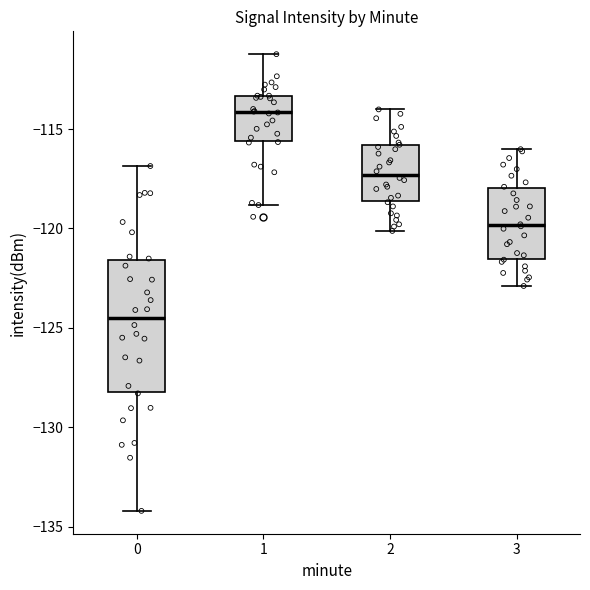

Where is the upper edge of the box at x = 3 on the y-axis? The values are not printed on the chart, so give them approximately, as read against the axis.

-118.0